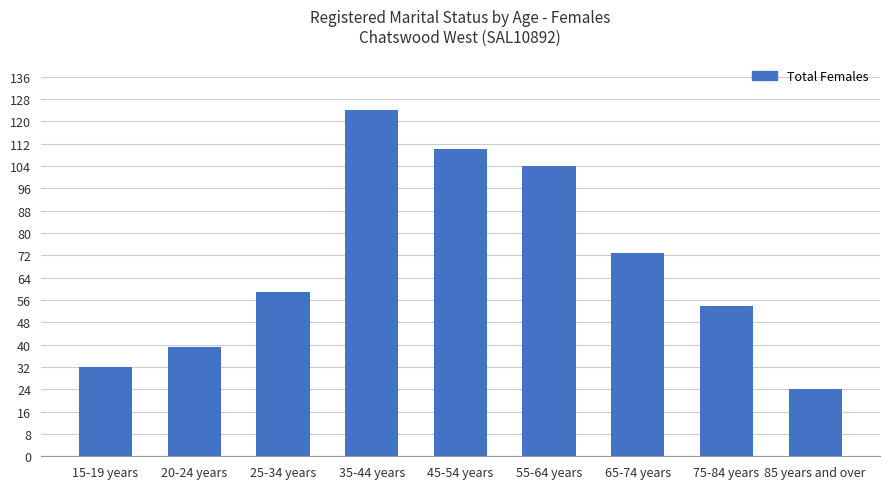

Count the number of categories in the chart.

9